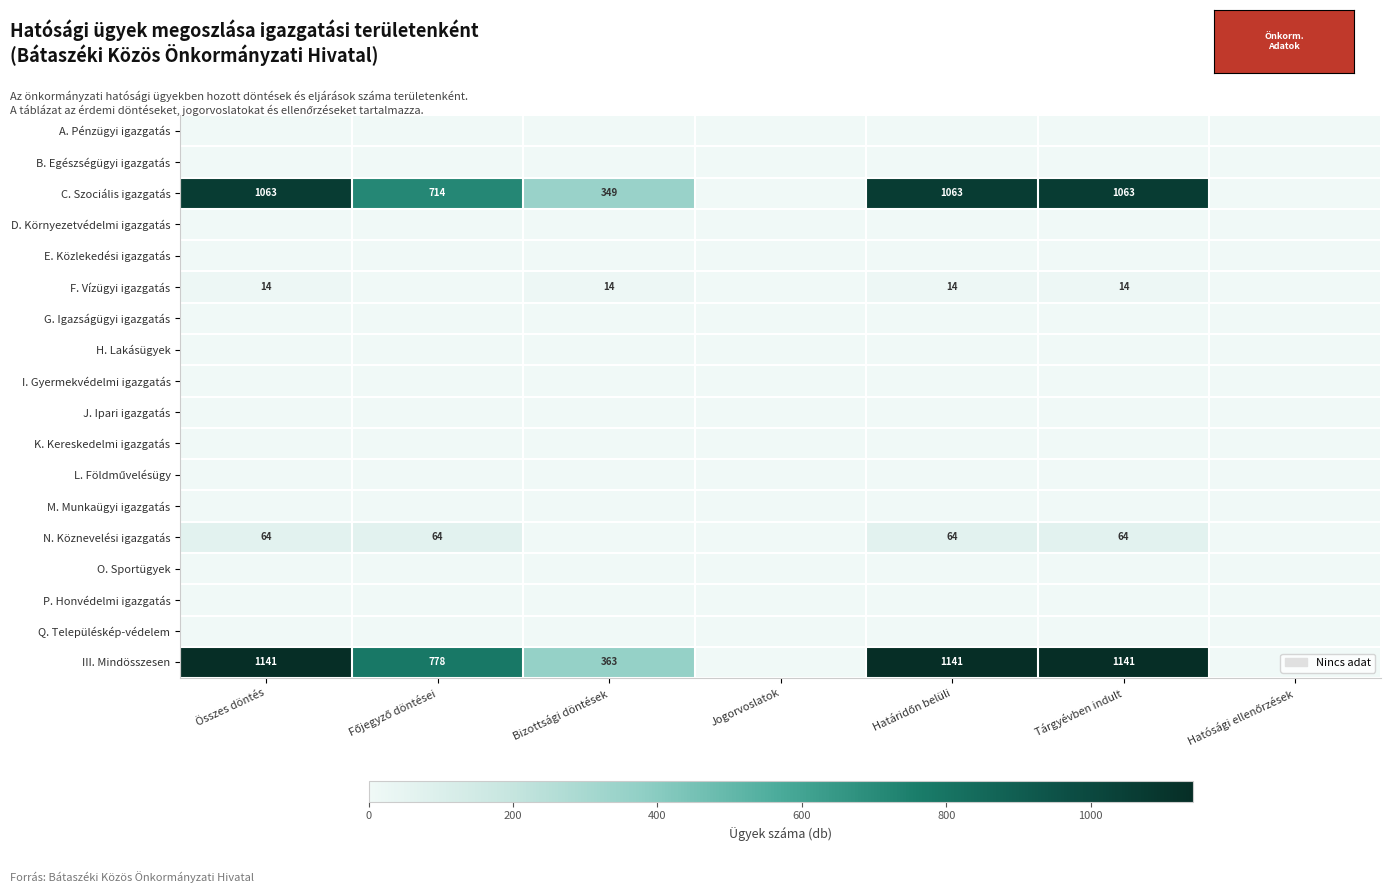

Which has a higher value, Hatósági ellenőrzések or Jogorvoslatok?

Hatósági ellenőrzések